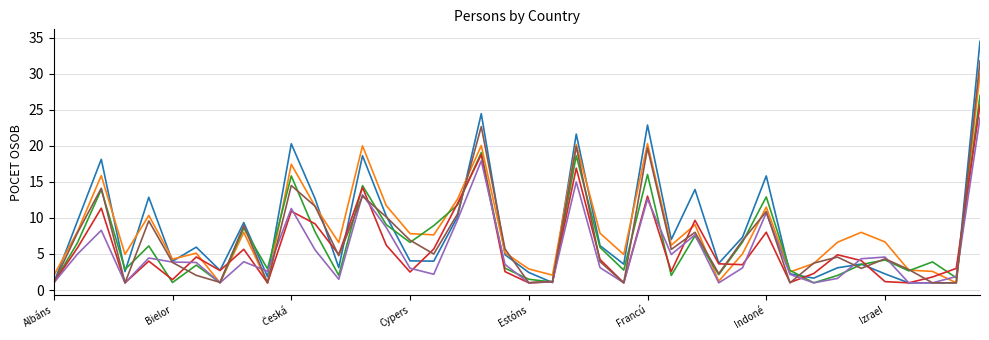

What is the smallest value displayed?

1.0